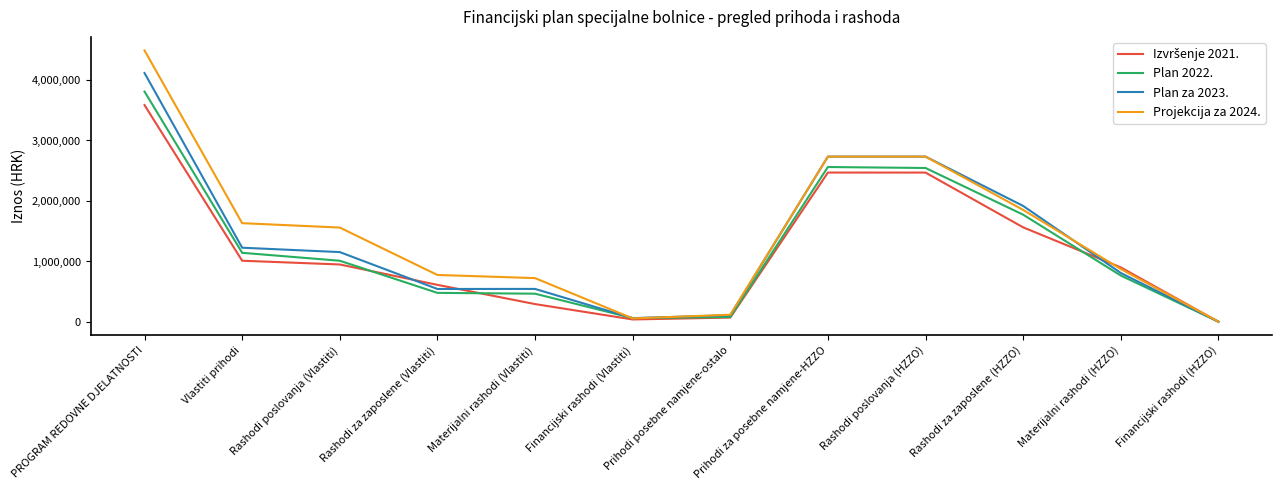

What is the total value across all series at Vlastiti prihodi?

5016159